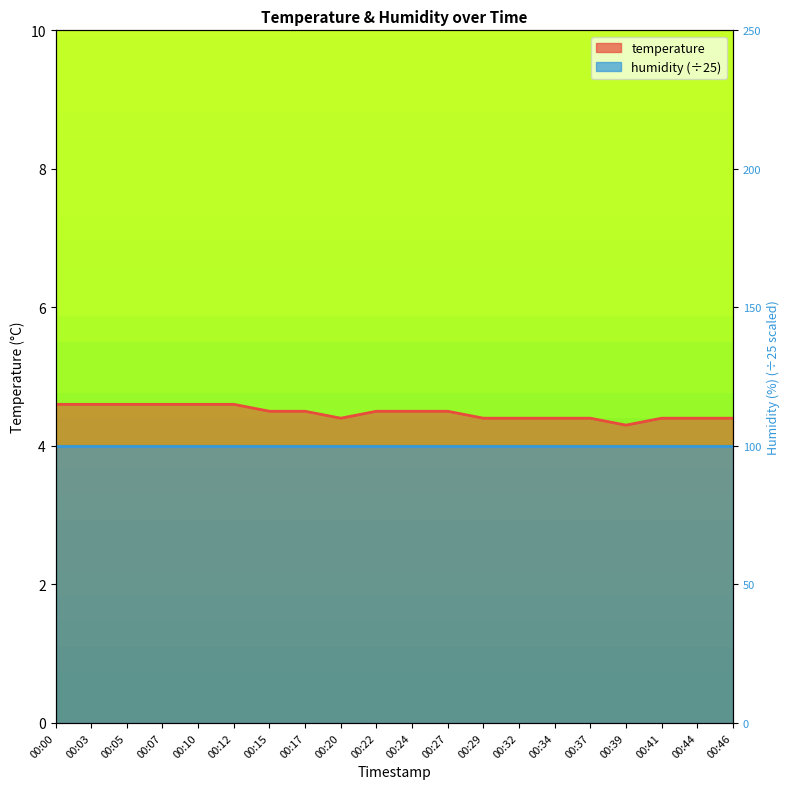

What is the change in value from 00:12 to 00:29?

-0.2